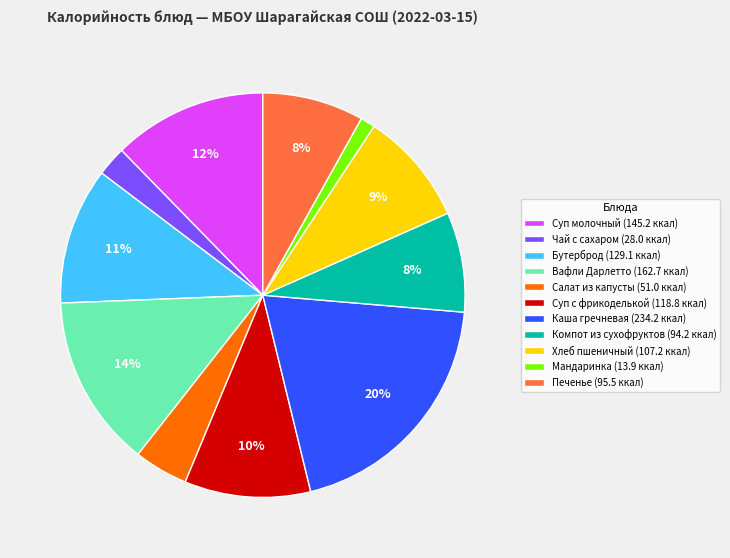

What is the ratio of the value at Каша гречневая (234.2 ккал) to the value at Хлеб пшеничный (107.2 ккал)?

2.2